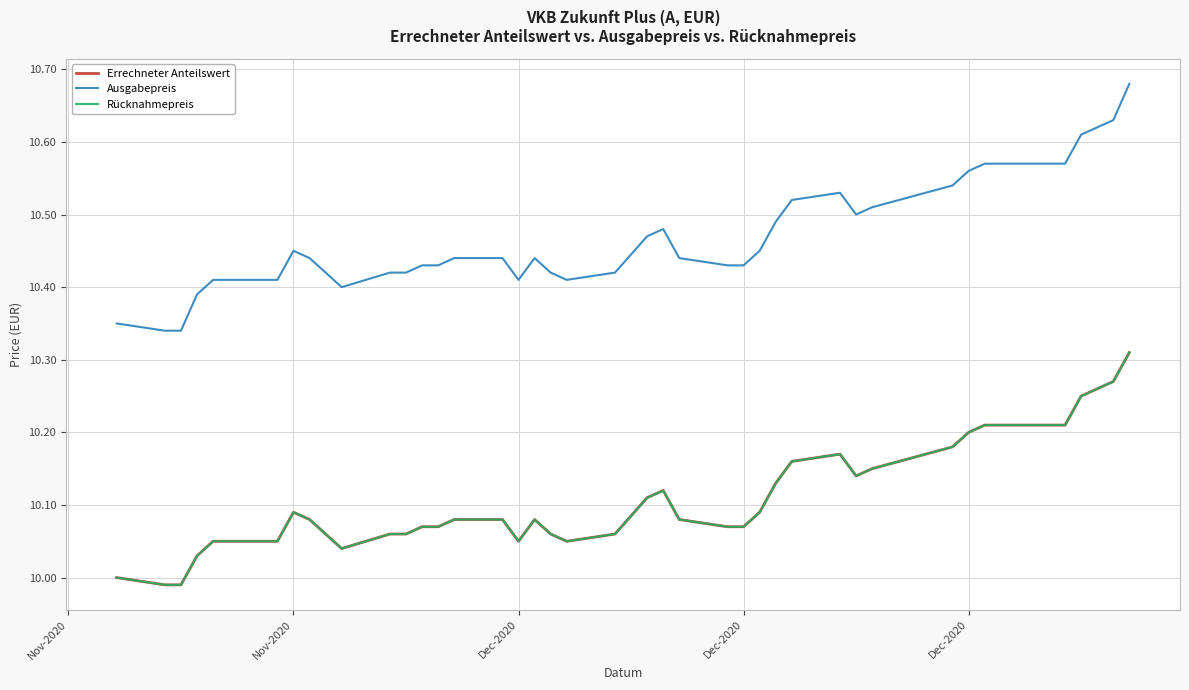

True or false: Ausgabepreis and Errechneter Anteilswert cross at least once.

False